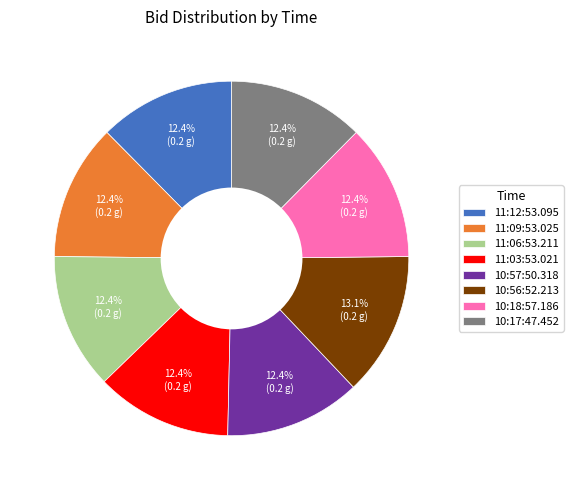

Is the sum of 10:18:57.186 and 10:57:50.318 greater than half?

No